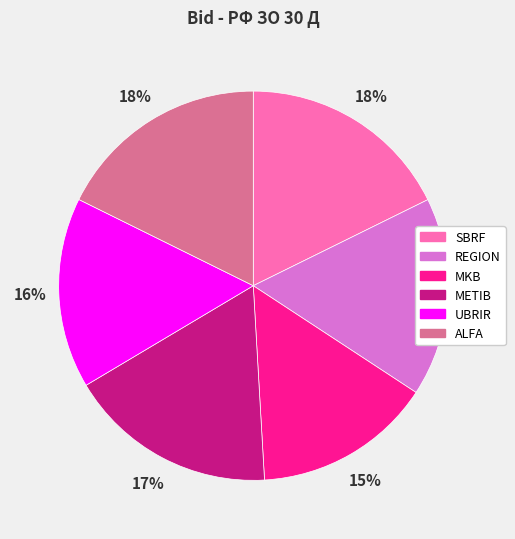

What percentage is the UBRIR slice, to the nearest percent?

16%